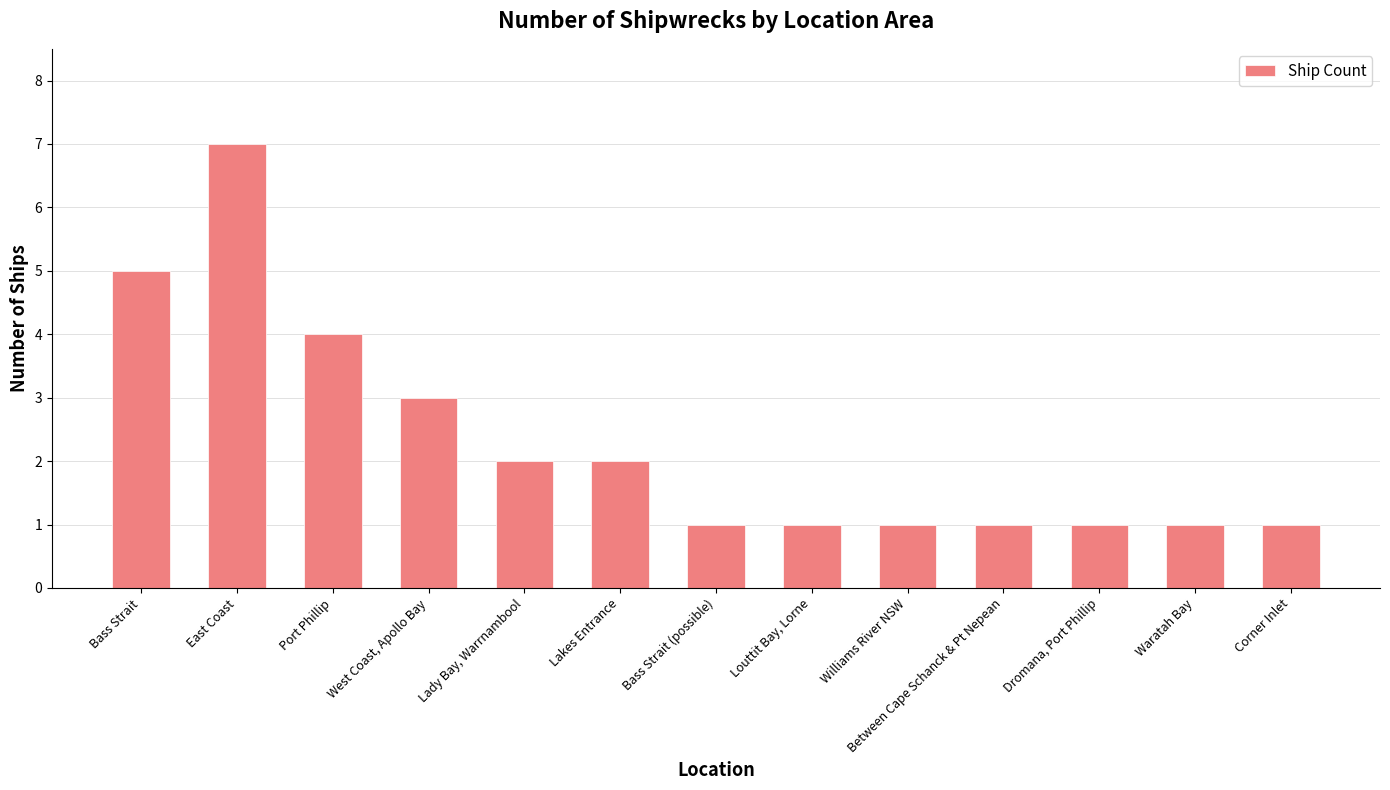

What is the difference between the maximum and minimum values?

6